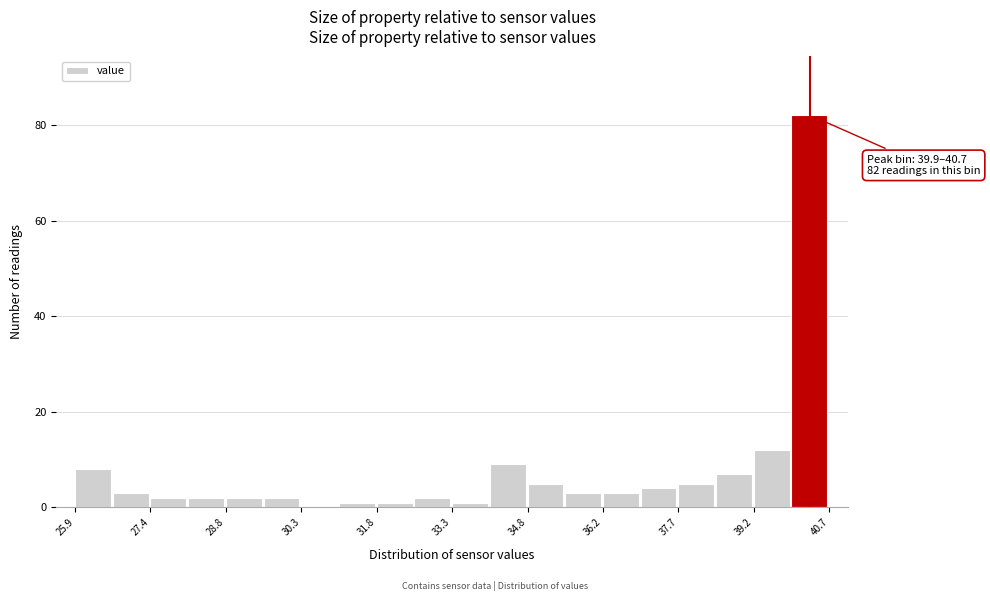

Read against the x-axis, roughly where is the centre of the tallest bar?

40.2